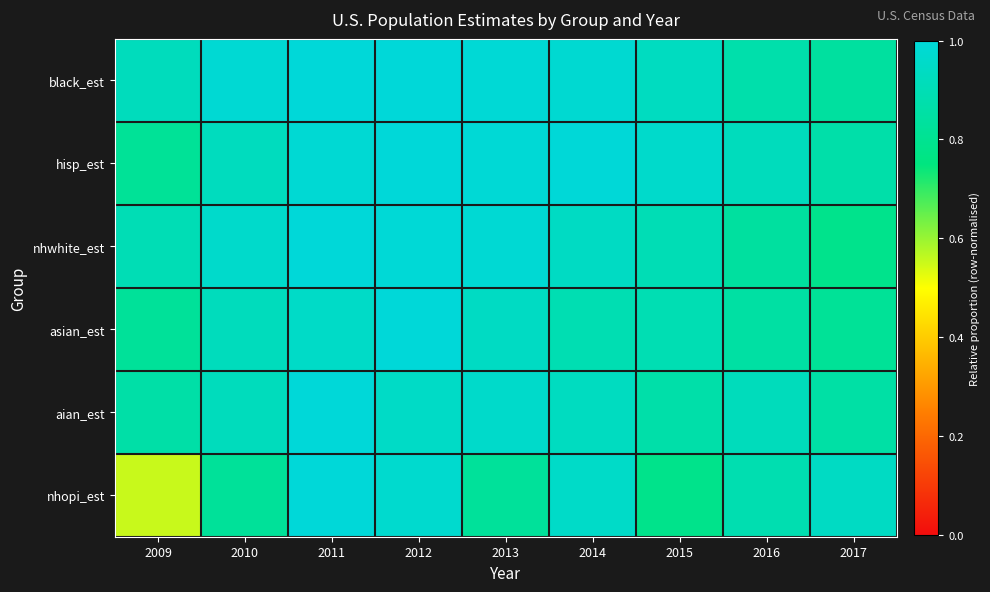

What is the smallest value displayed?

0.6